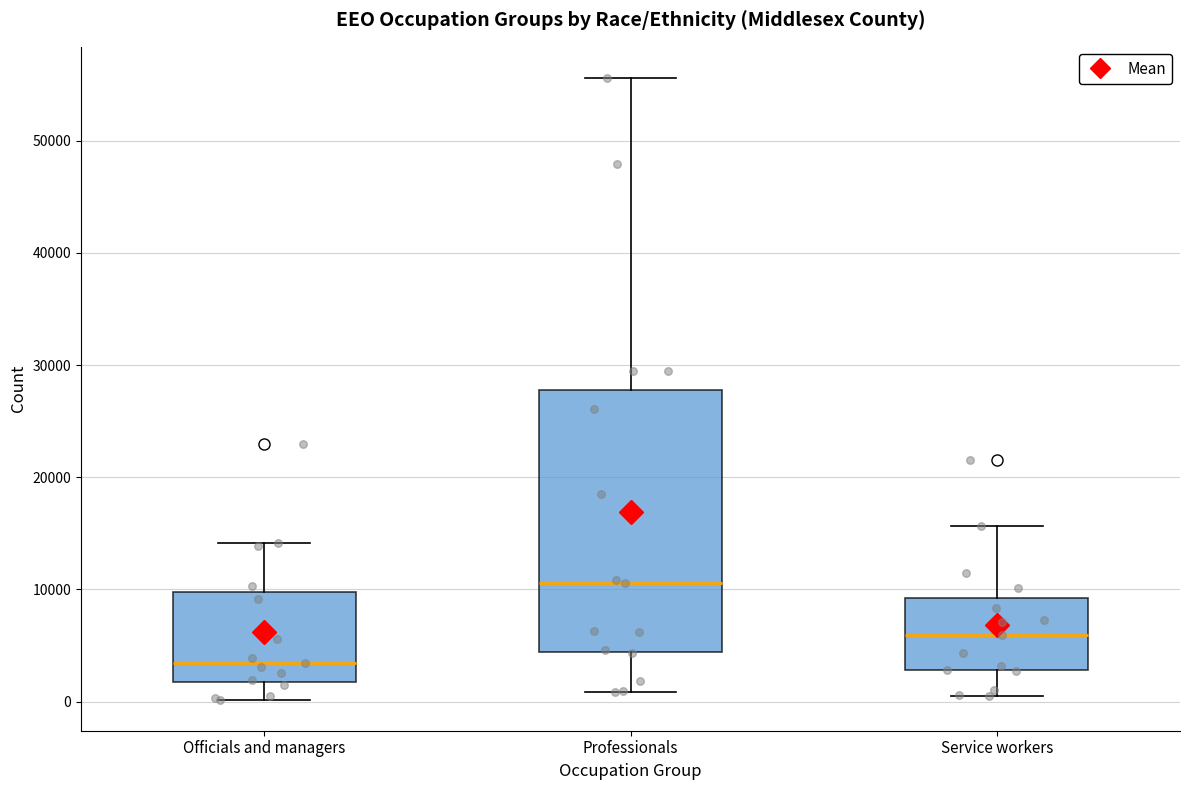

Which box has the lowest median line?

Officials and managers